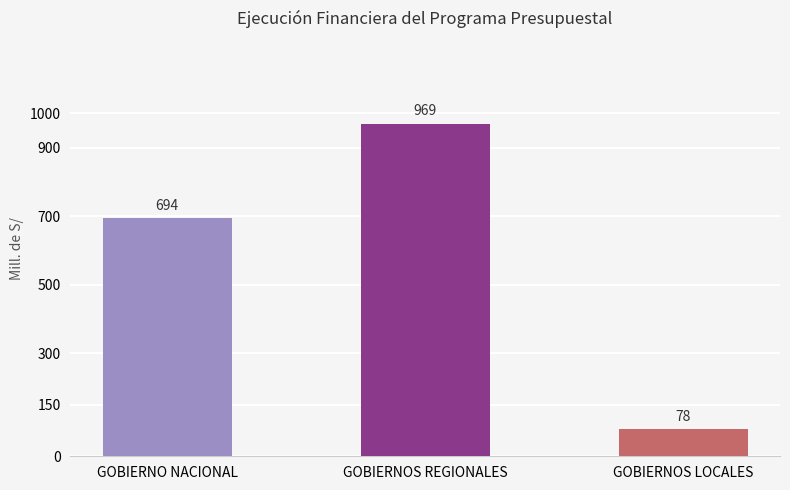

What is the label of the 3rd bar from the left?

GOBIERNOS LOCALES